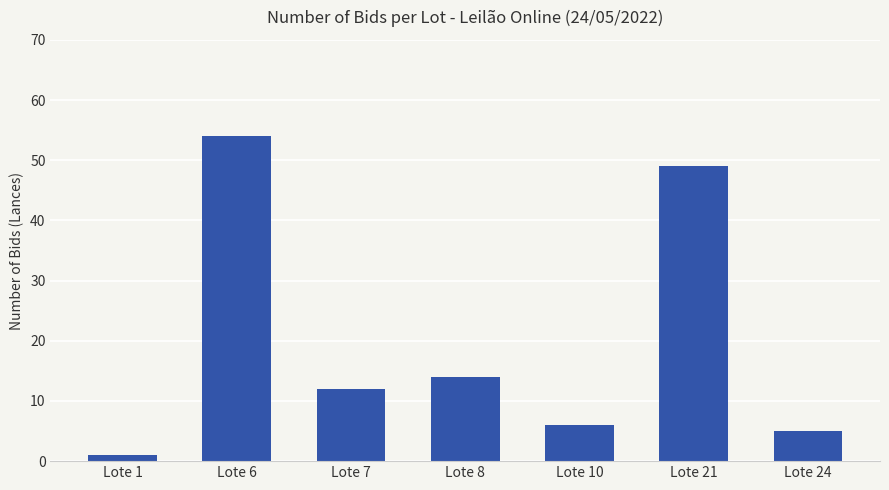

Count the number of categories in the chart.

7